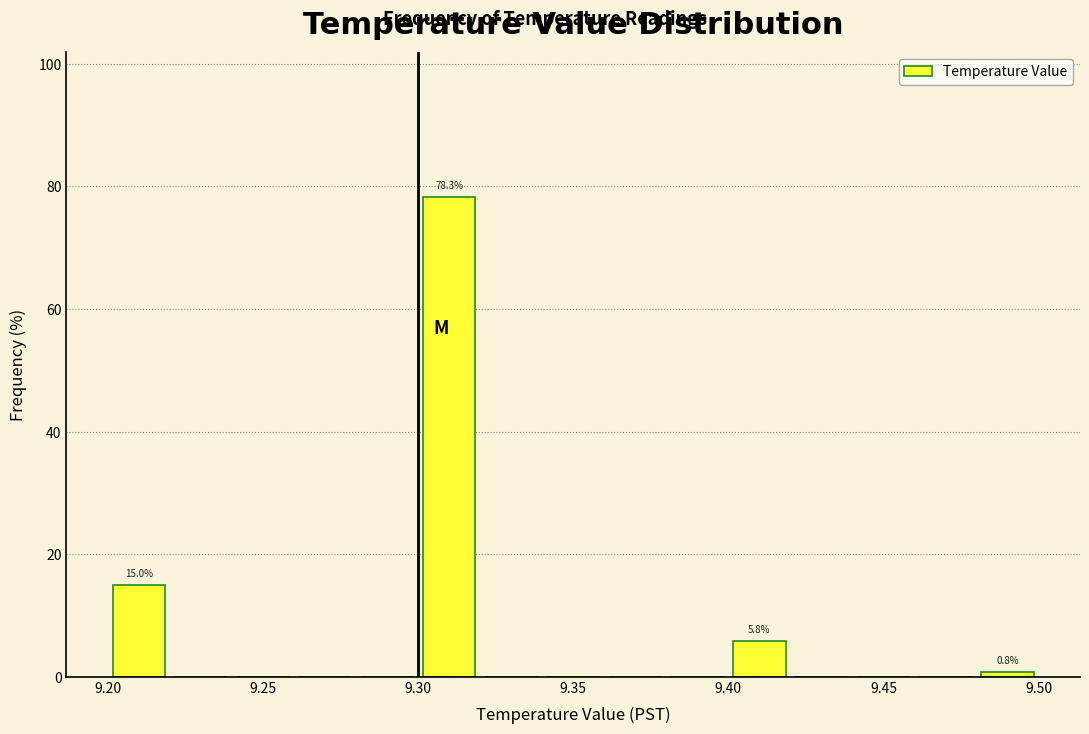

Which range on the x-axis has the tallest bar?

9.30 to 9.32